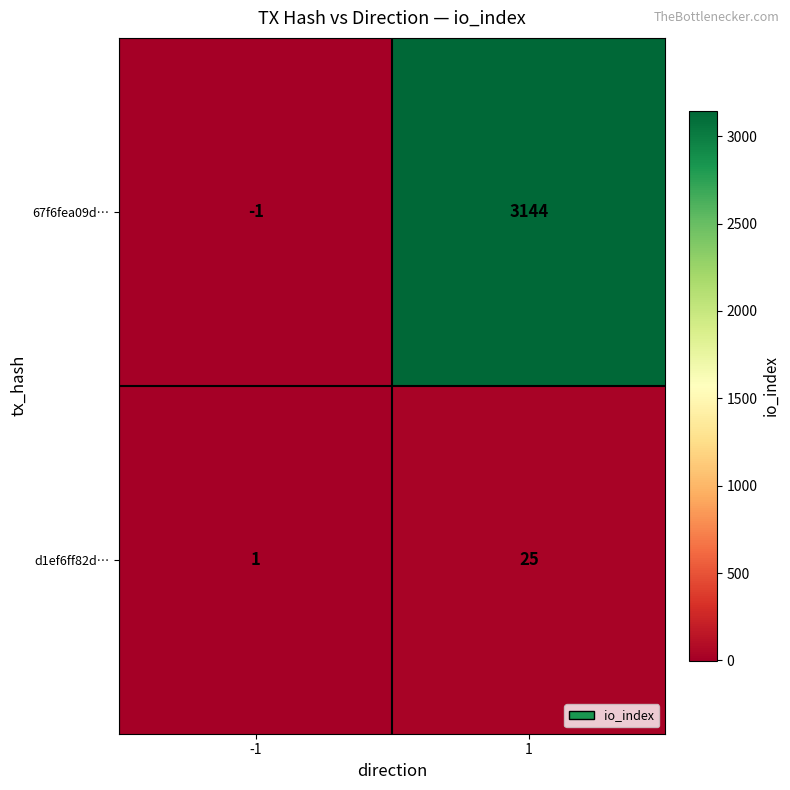

What is the highest value of the d1ef6ff82d… series?

25